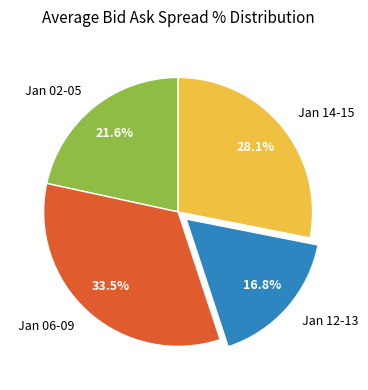

Which category has the smallest portion of the pie?

Jan 12-13